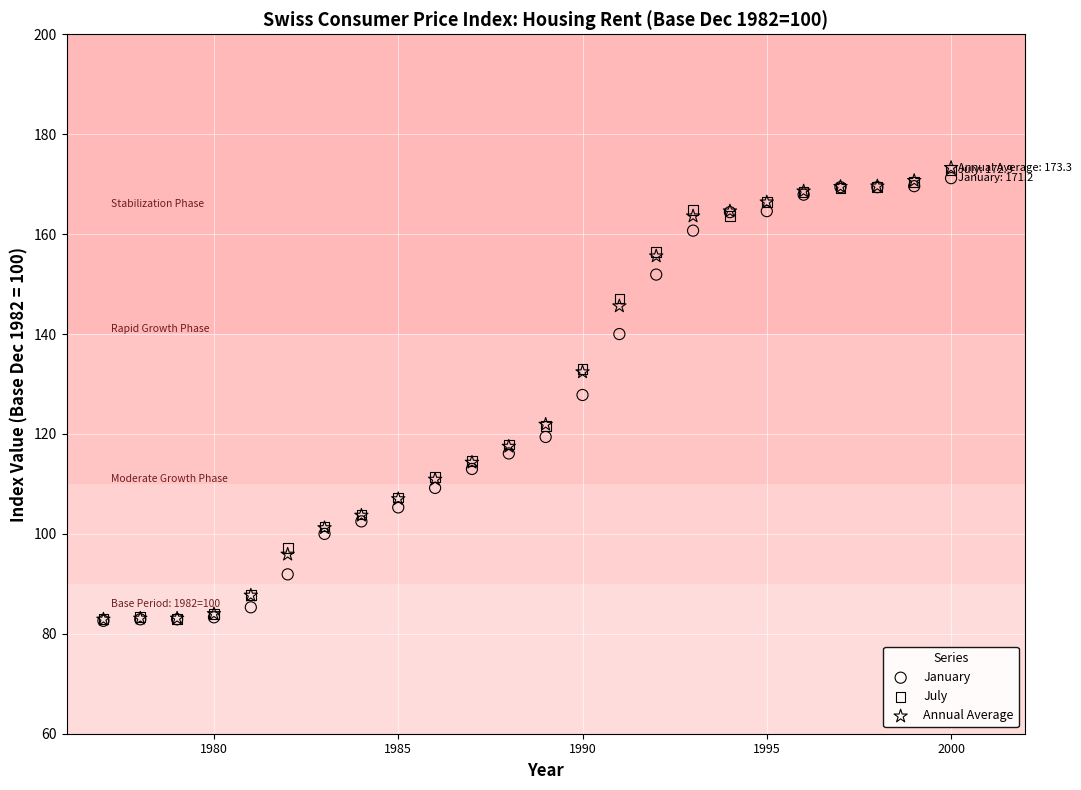

Which series has the widest spread of Y values?

Annual Average